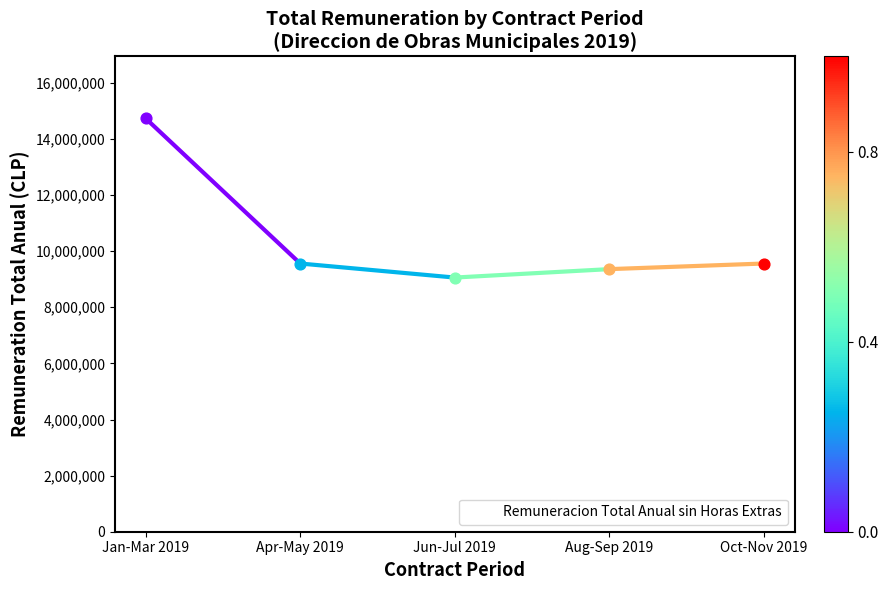

What is the change in value from Jan-Mar 2019 to Aug-Sep 2019?

-5370000